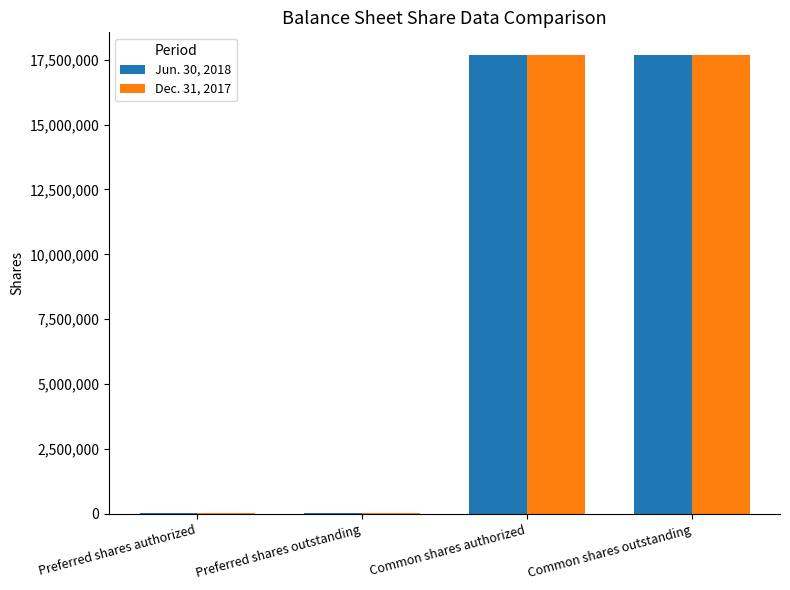

The value of Jun. 30, 2018 at Common shares authorized is 5603160. True or false?

False